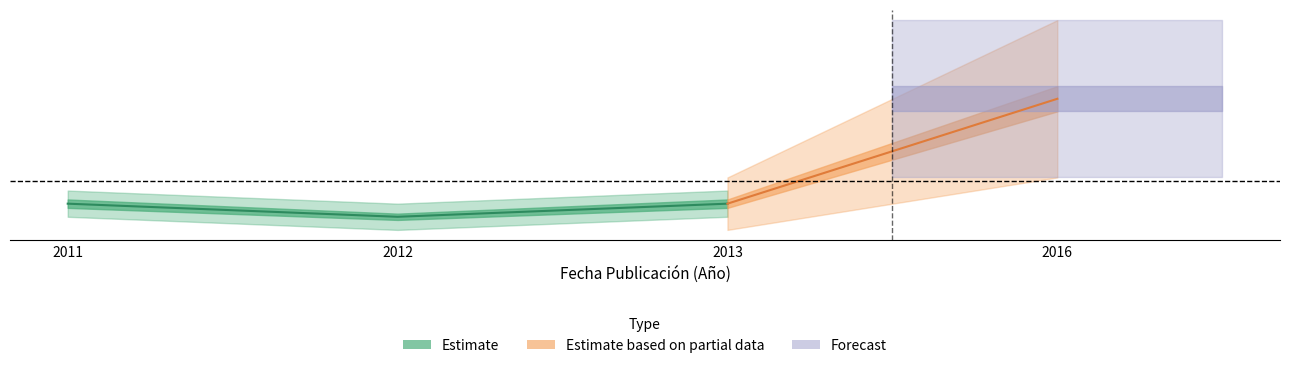

True or false: the data has more than 2 interior local peaks.

False